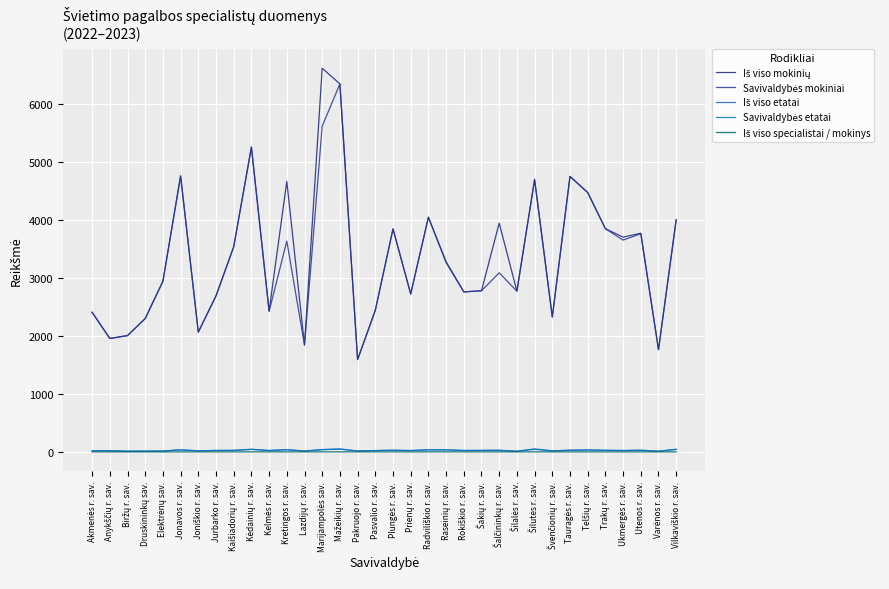

The Savivaldybės mokiniai series shows 3751.3 at Jurbarko r. sav.. True or false?

False